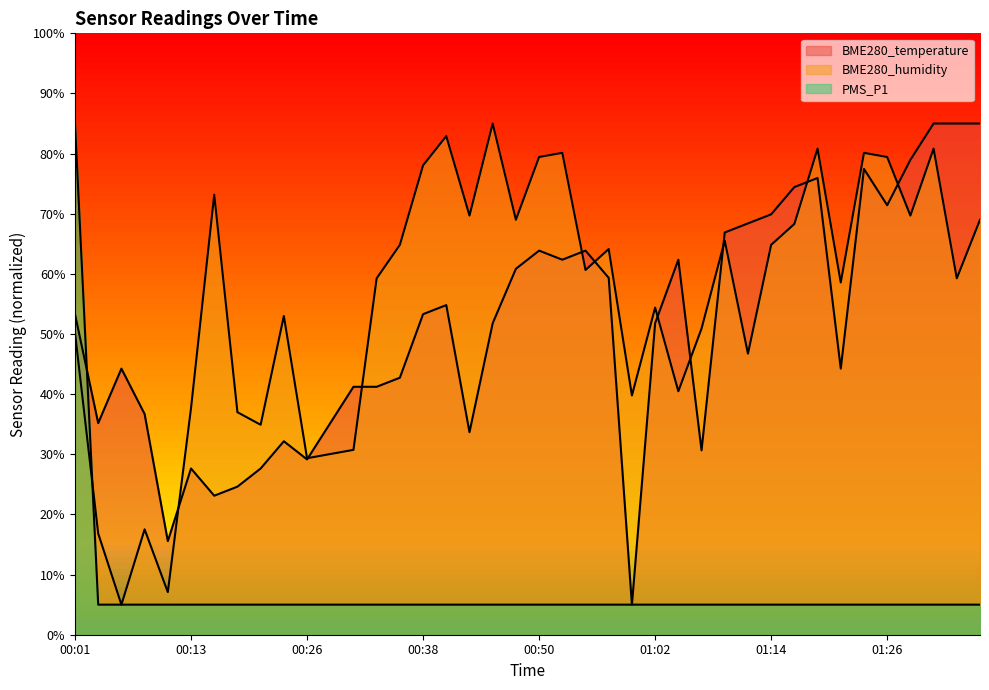

True or false: BME280_humidity has a value of 59.3 at 01:34.

True